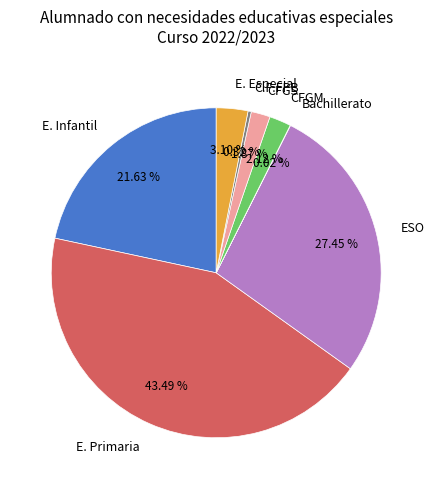

Is E. Infantil the majority of the pie?

No